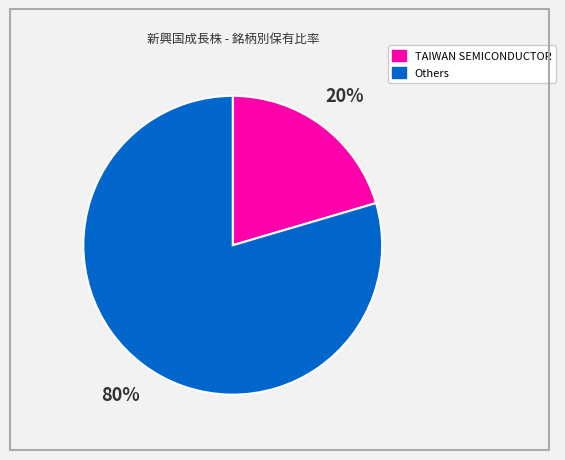

Does any single category account for the majority?

Yes